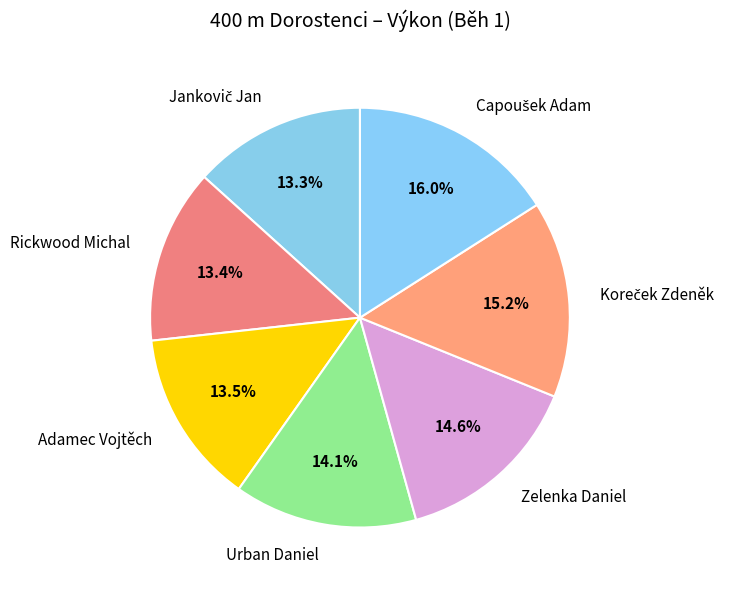

What percentage do Adamec Vojtěch and Rickwood Michal together represent?

26.9%